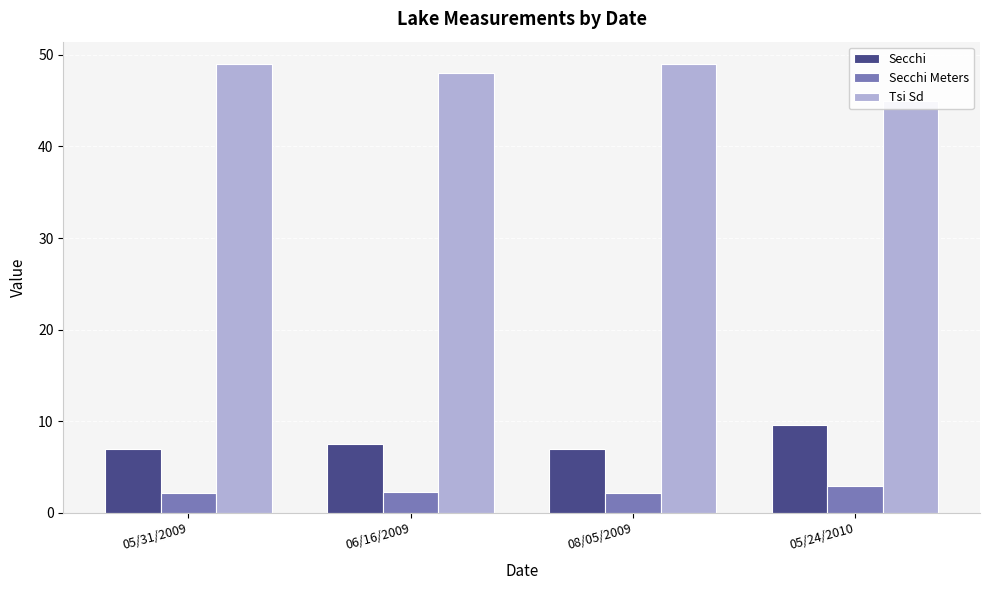

Rank the categories by Secchi value from highest to lowest.

05/24/2010, 06/16/2009, 05/31/2009, 08/05/2009